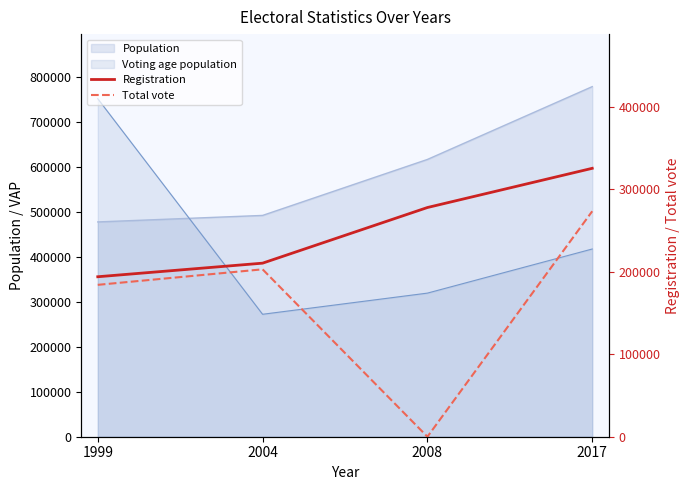

How many lines are shown in the chart?

2